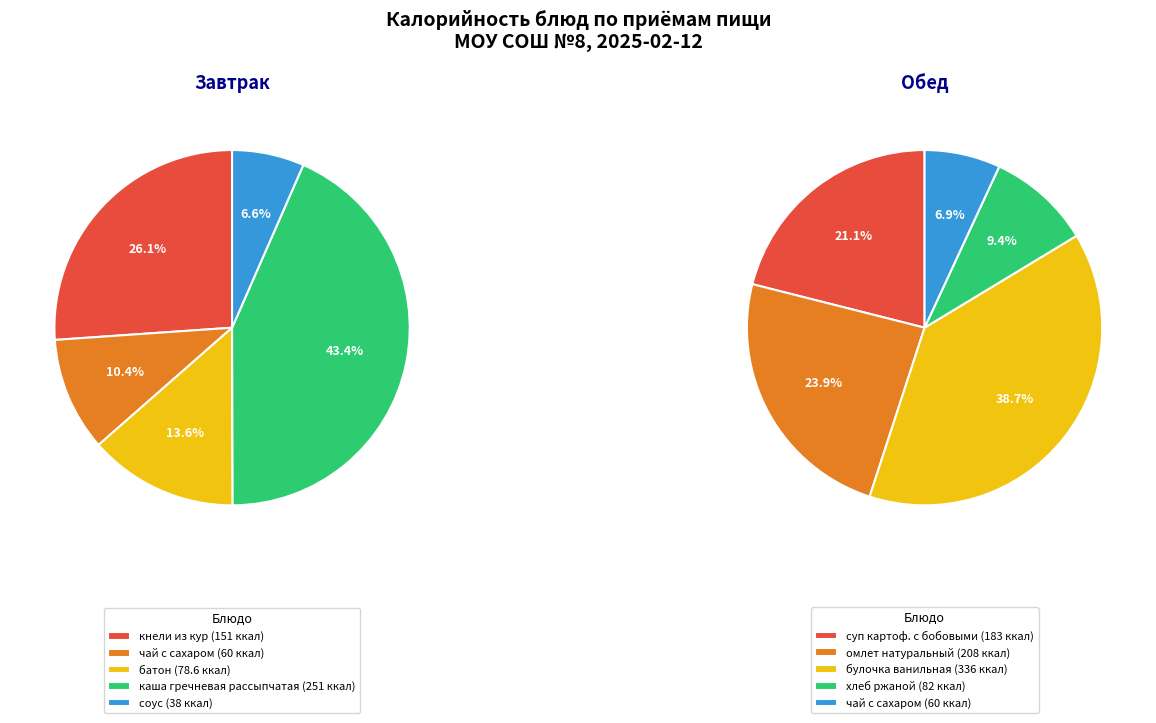

Which category has the biggest portion of the pie?

булочка ванильная